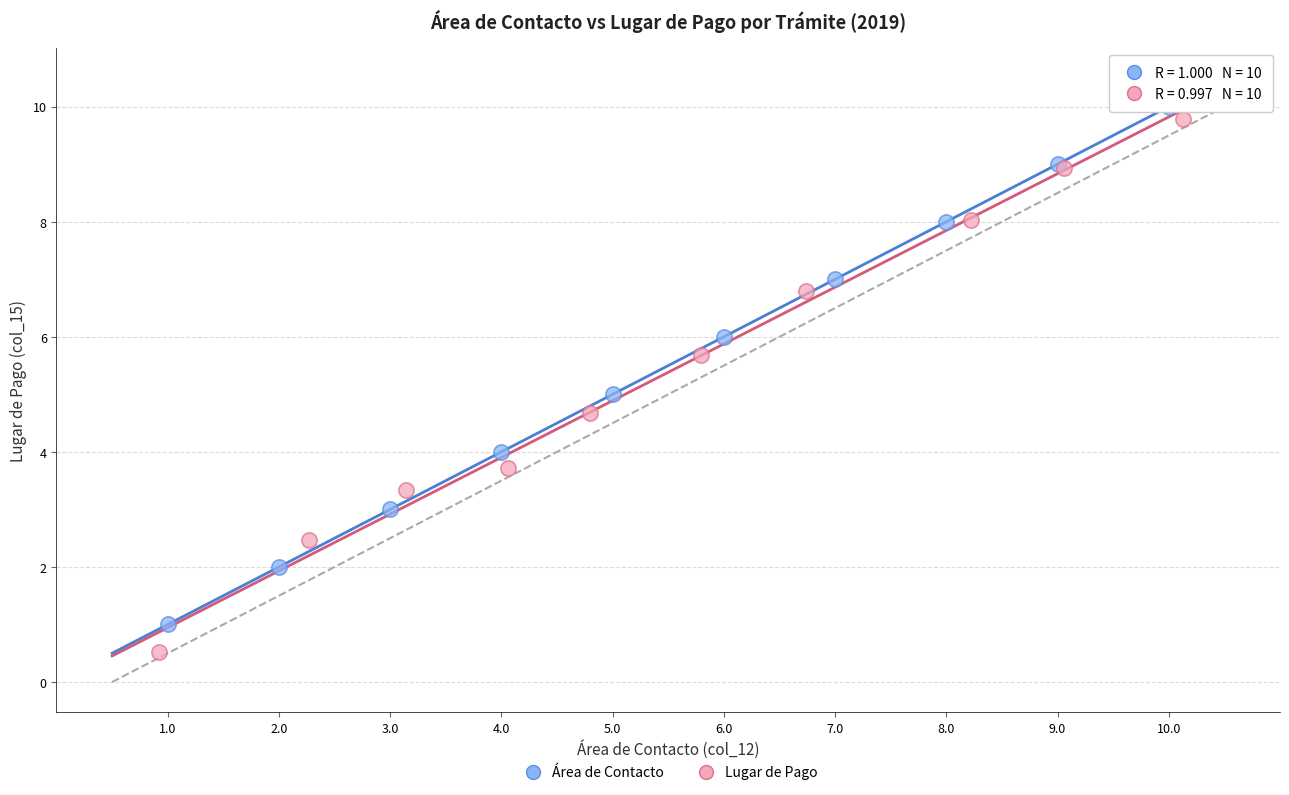

What are all the series names shown in the legend?

Área de Contacto, Lugar de Pago